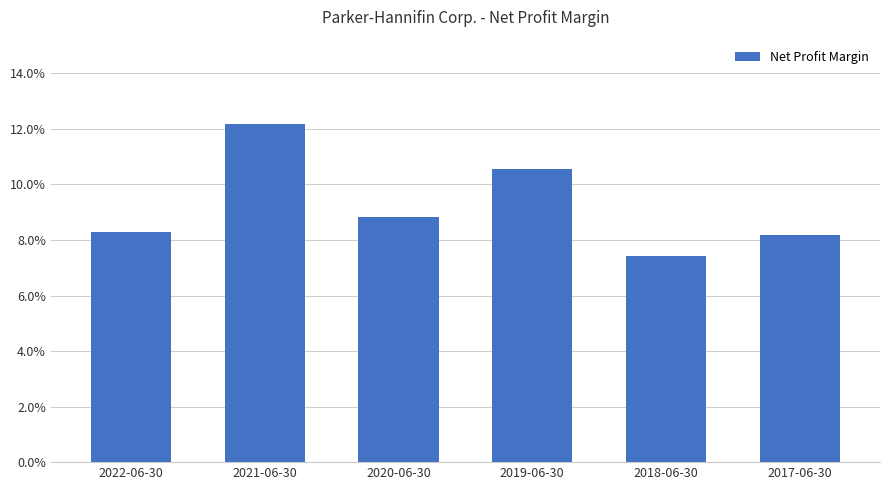

What is the maximum value shown in the chart?

0.1